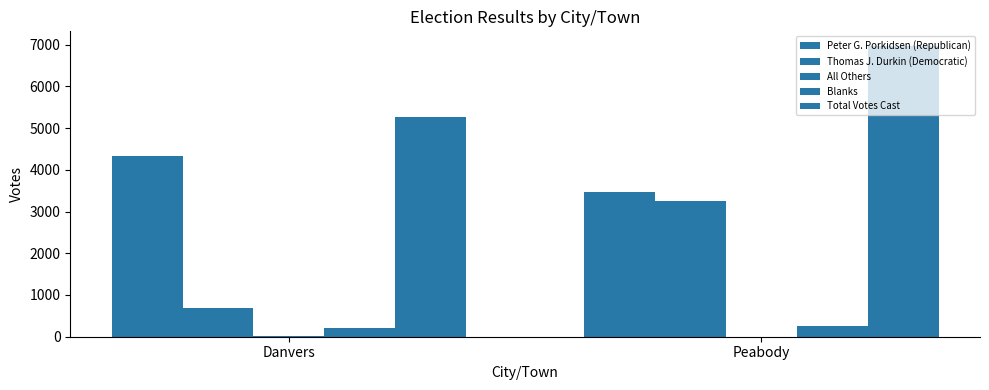

What is the greatest value displayed?

6970